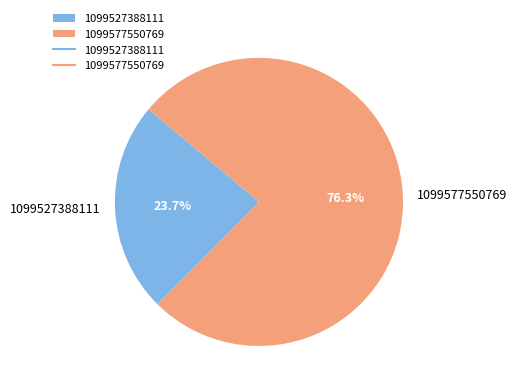

The 1099527388111 slice represents 24% of the pie. True or false?

True